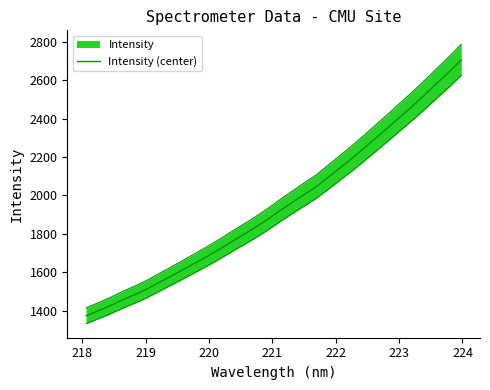

The value at 16 is 2957.2. True or false?

False